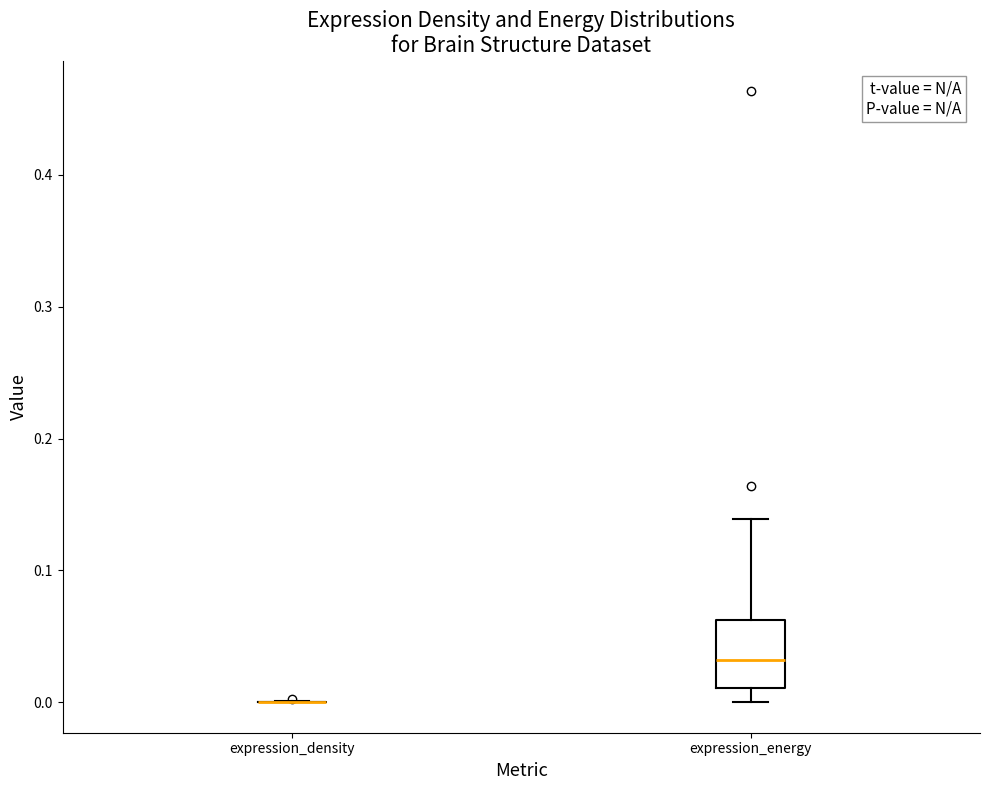

Comparing the boxes themselves (not the whiskers), which one is the tallest?

expression_energy